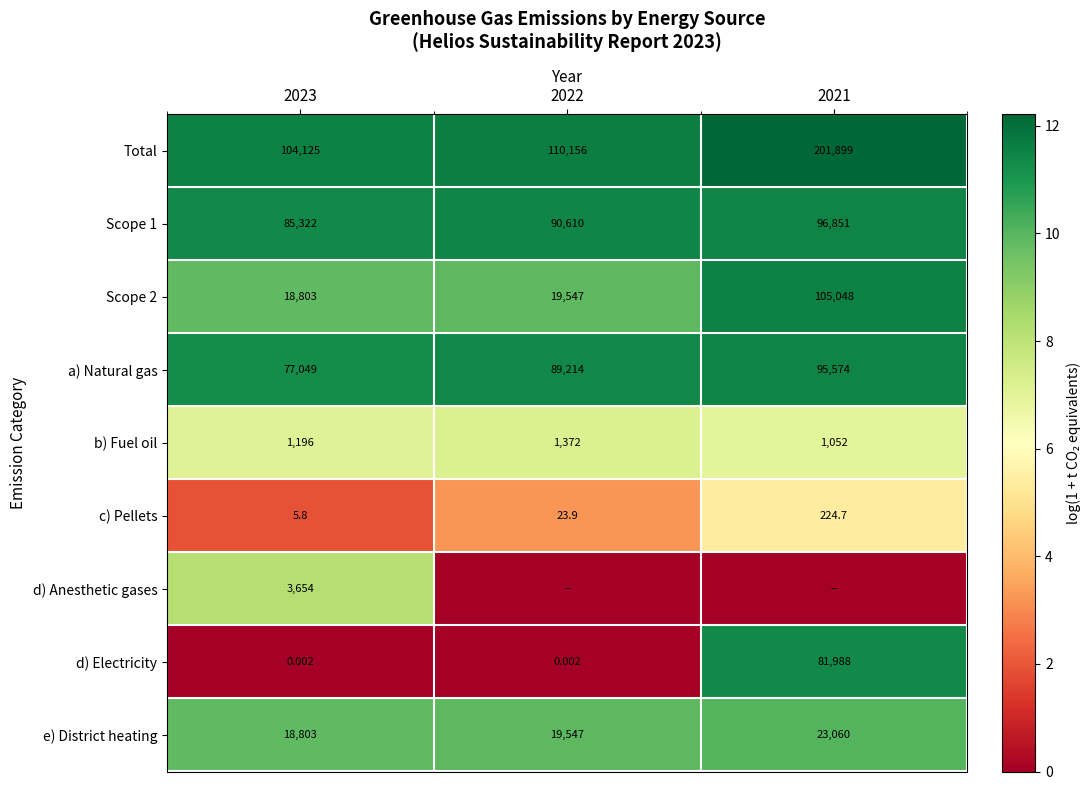

Is the value of Scope 1 at 2021 greater than the value of Total at 2023?

No